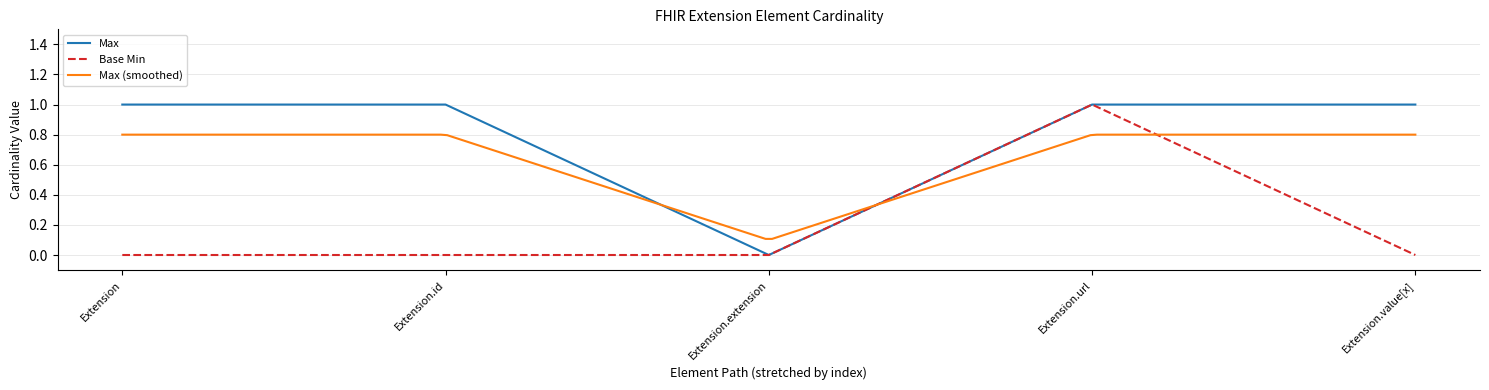

What is the total value across all series at Extension.value[x]?

1